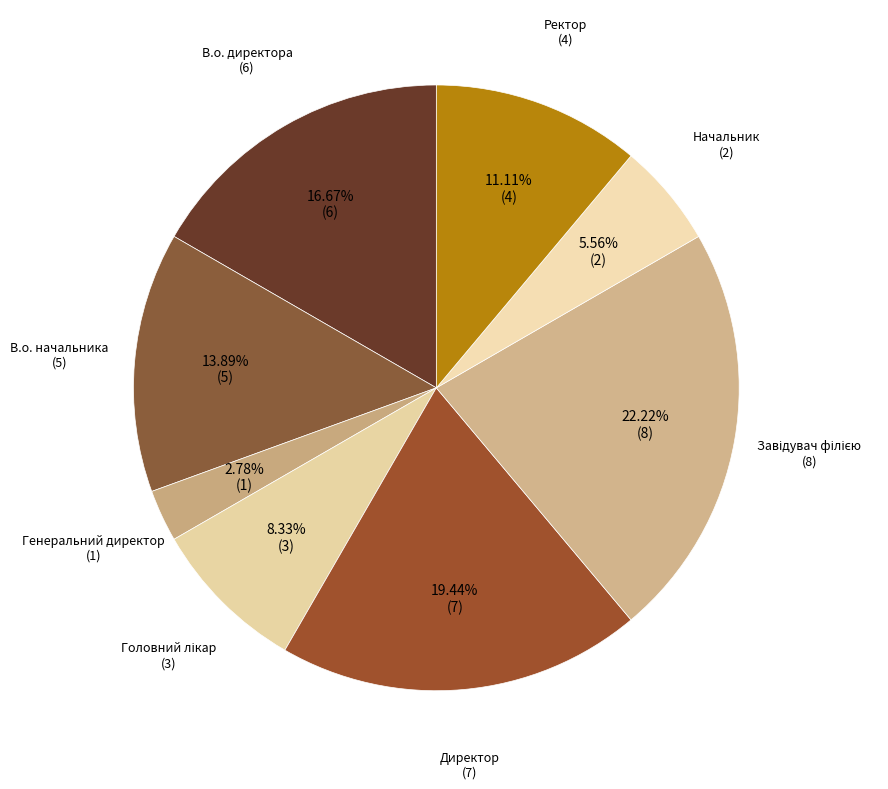

Rank the categories by value from highest to lowest.

Завідувач філією, Директор, В.о. директора, В.о. начальника, Ректор, Головний лікар, Начальник, Генеральний директор